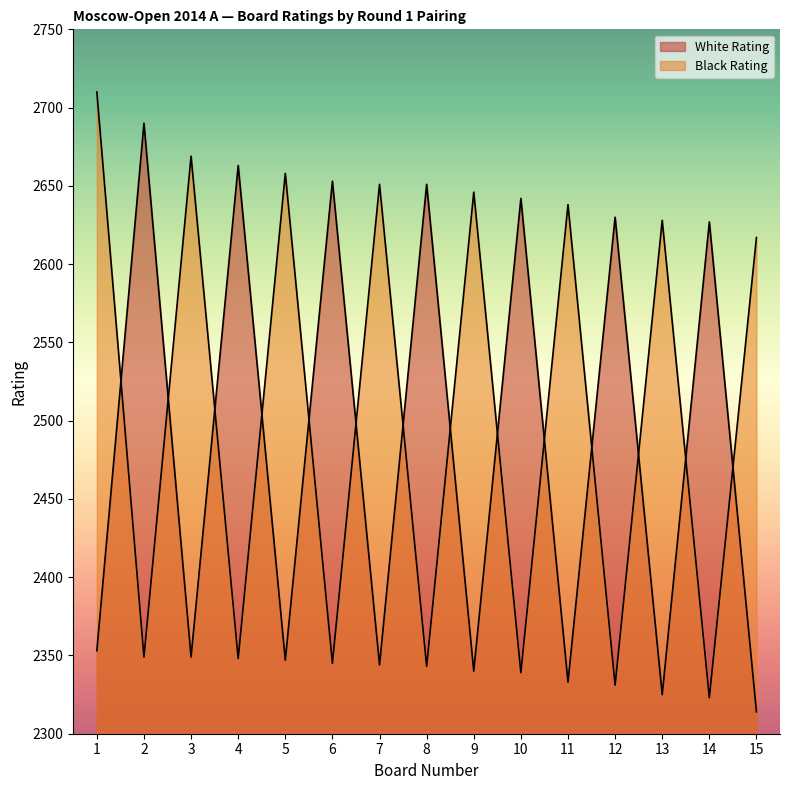

Rank the categories by Black Rating value from highest to lowest.

1, 3, 5, 7, 9, 11, 13, 15, 2, 4, 6, 8, 10, 12, 14